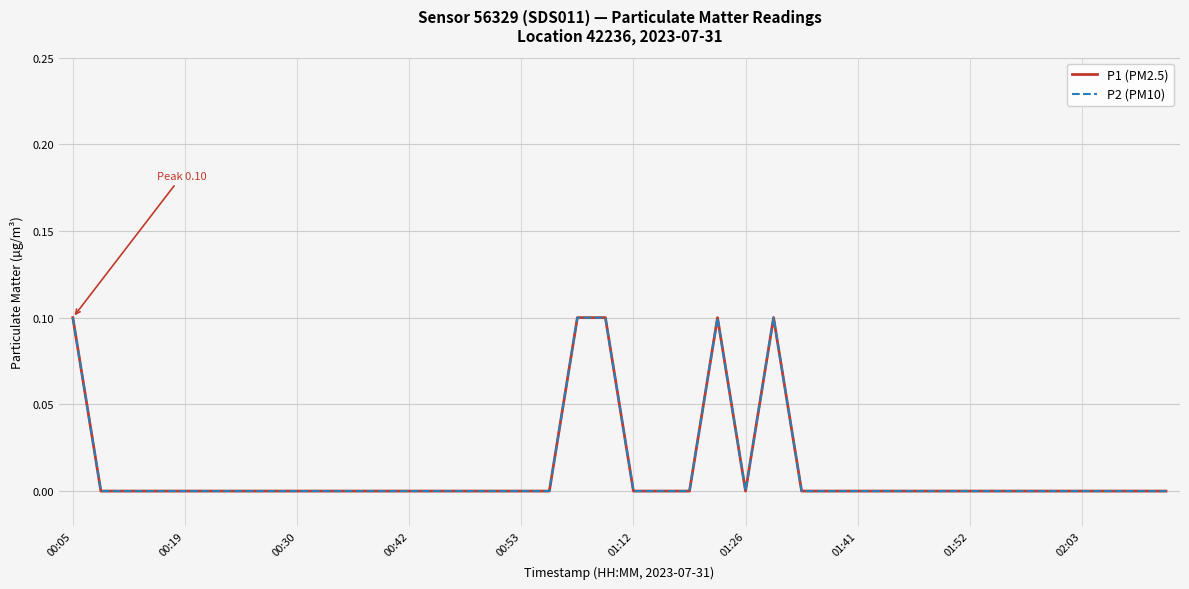

Reading left to right, list all the values displayed in this chart.

P1 (PM2.5): 0.1	0.0	0.0	0.0	0.0	0.0	0.0	0.0	0.0	0.0	0.0	0.0	0.0	0.0	0.0	0.0	0.0	0.0	0.1	0.1	0.0	0.0	0.0	0.1	0.0	0.1	0.0	0.0	0.0	0.0	0.0	0.0	0.0	0.0	0.0	0.0	0.0	0.0	0.0	0.0
P2 (PM10): 0.1	0.0	0.0	0.0	0.0	0.0	0.0	0.0	0.0	0.0	0.0	0.0	0.0	0.0	0.0	0.0	0.0	0.0	0.1	0.1	0.0	0.0	0.0	0.1	0.0	0.1	0.0	0.0	0.0	0.0	0.0	0.0	0.0	0.0	0.0	0.0	0.0	0.0	0.0	0.0